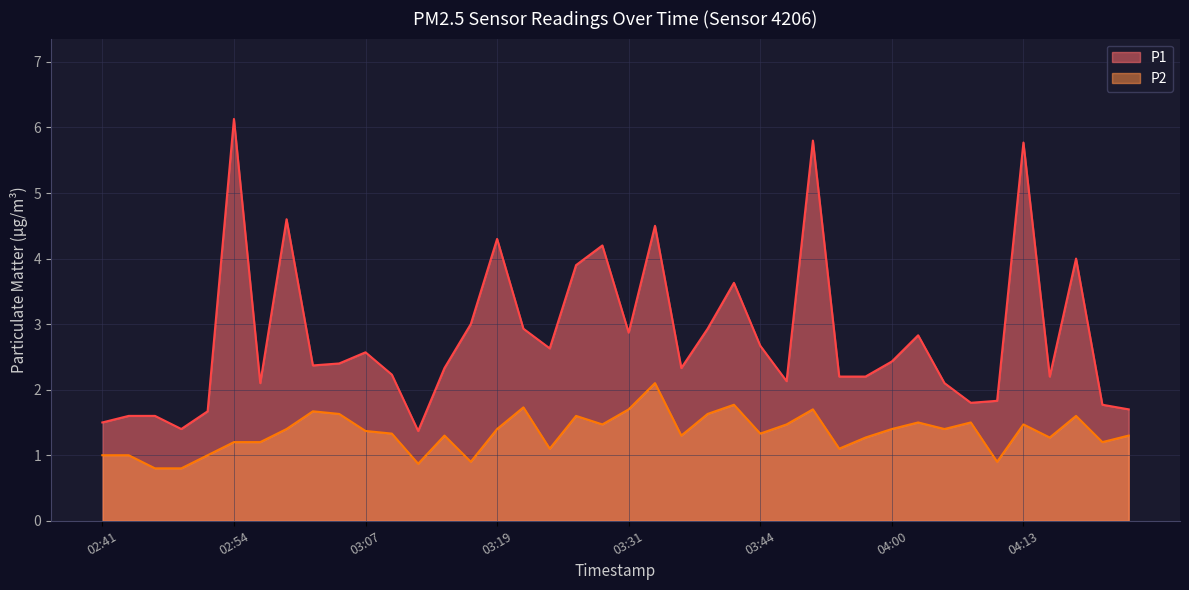

Reading right to left, what are all the values shown in this chart?

P1: 1.7	1.8	4.0	2.2	5.8	1.8	1.8	2.1	2.8	2.4	2.2	2.2	5.8	2.1	2.7	3.6	2.9	2.3	4.5	2.9	4.2	3.9	2.6	2.9	4.3	3.0	2.3	1.4	2.2	2.6	2.4	2.4	4.6	2.1	6.1	1.7	1.4	1.6	1.6	1.5
P2: 1.3	1.2	1.6	1.3	1.5	0.9	1.5	1.4	1.5	1.4	1.3	1.1	1.7	1.5	1.3	1.8	1.6	1.3	2.1	1.7	1.5	1.6	1.1	1.7	1.4	0.9	1.3	0.9	1.3	1.4	1.6	1.7	1.4	1.2	1.2	1.0	0.8	0.8	1.0	1.0